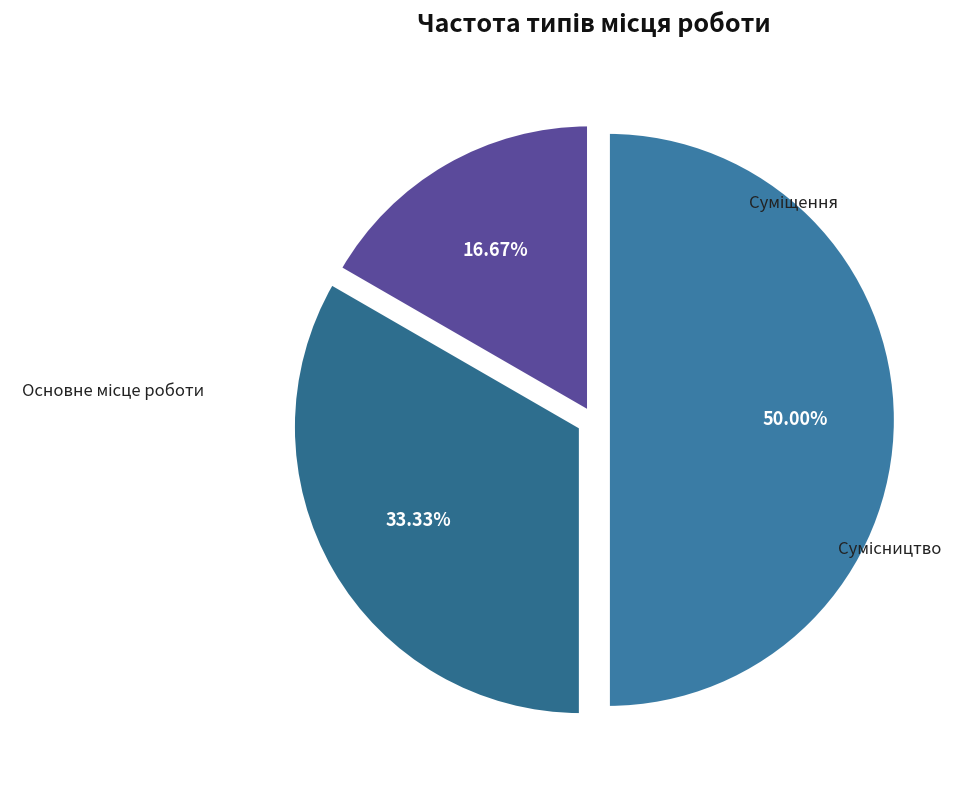

What is the largest slice in the pie chart?

Сумісництво